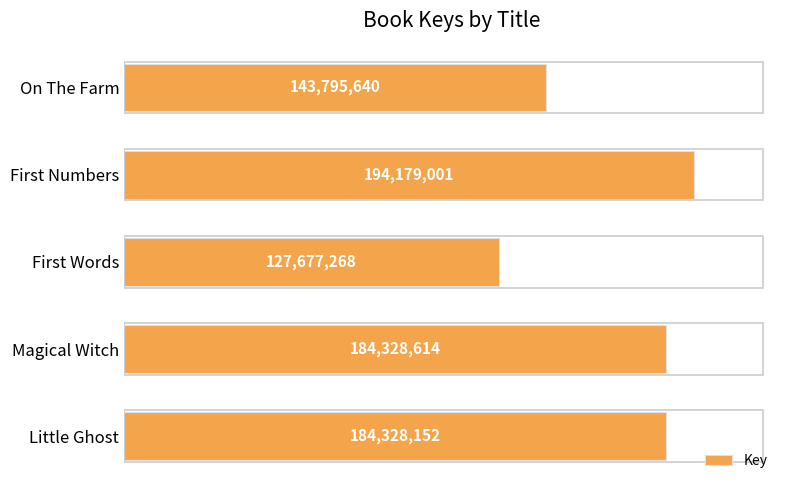

What is the minimum value shown in the chart?

127677268